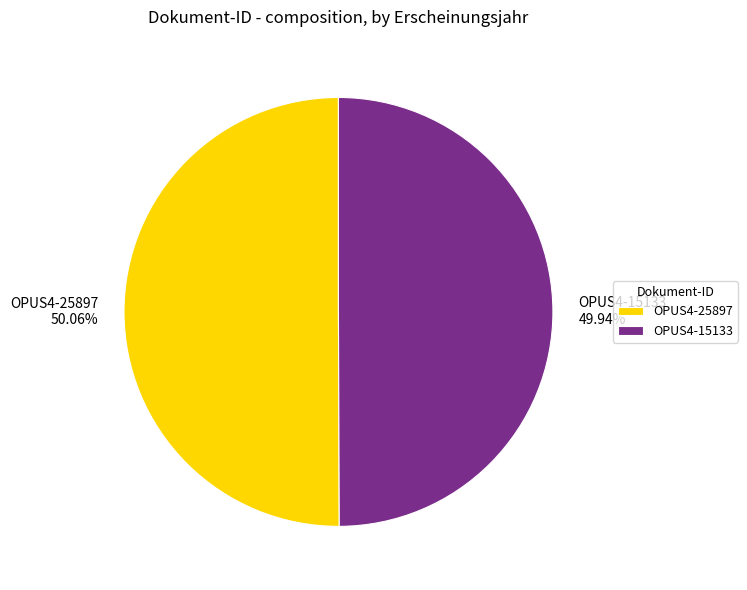

Is it true that OPUS4-25897 is 50% of the pie?

True